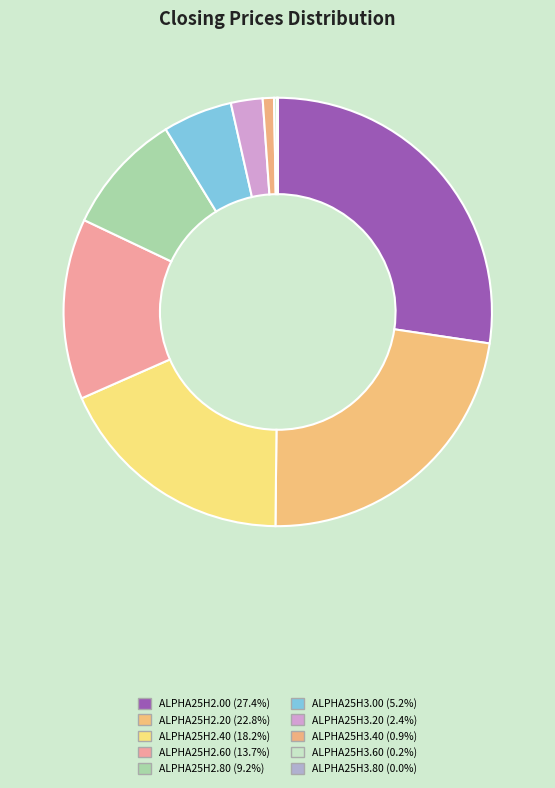

Is the sum of ALPHA25H3.80 and ALPHA25H3.60 greater than half?

No